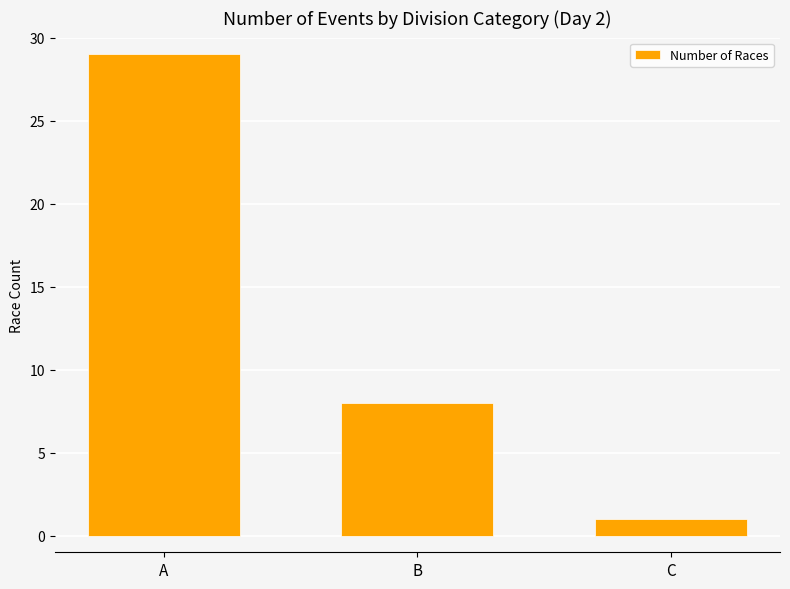

Is it true that the value at A is 29?

True